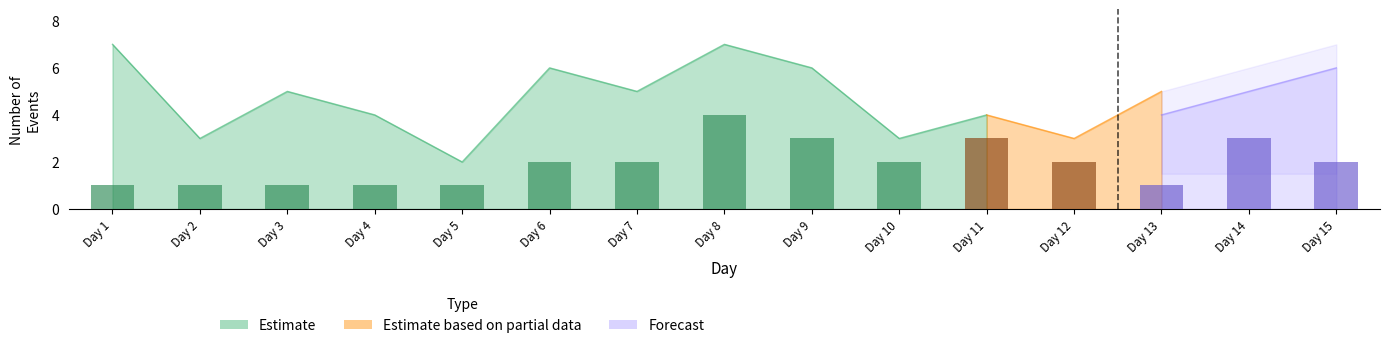

What value does the Estimate series have at Day 2?

3